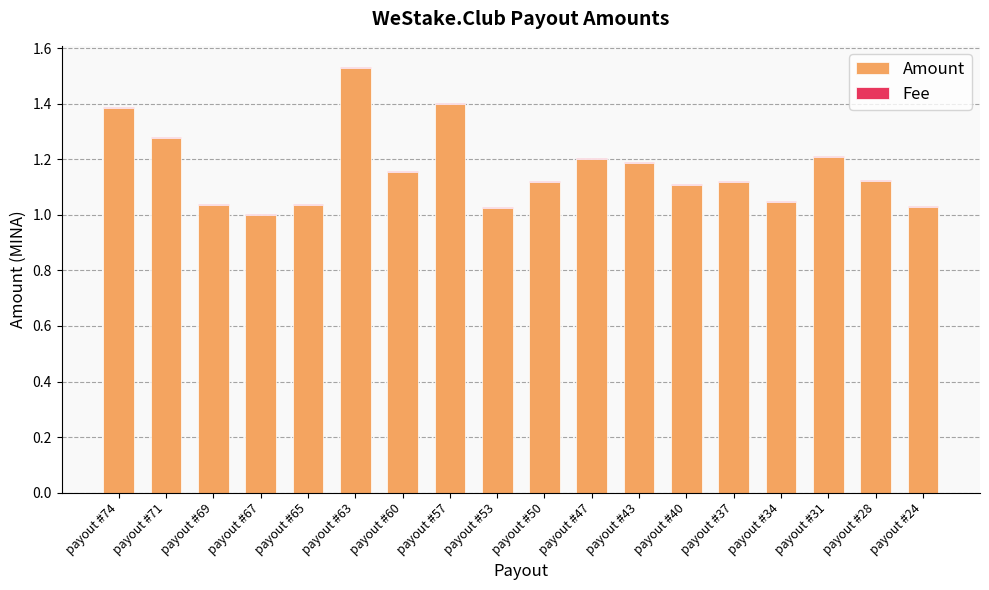

Count the number of categories in the chart.

18